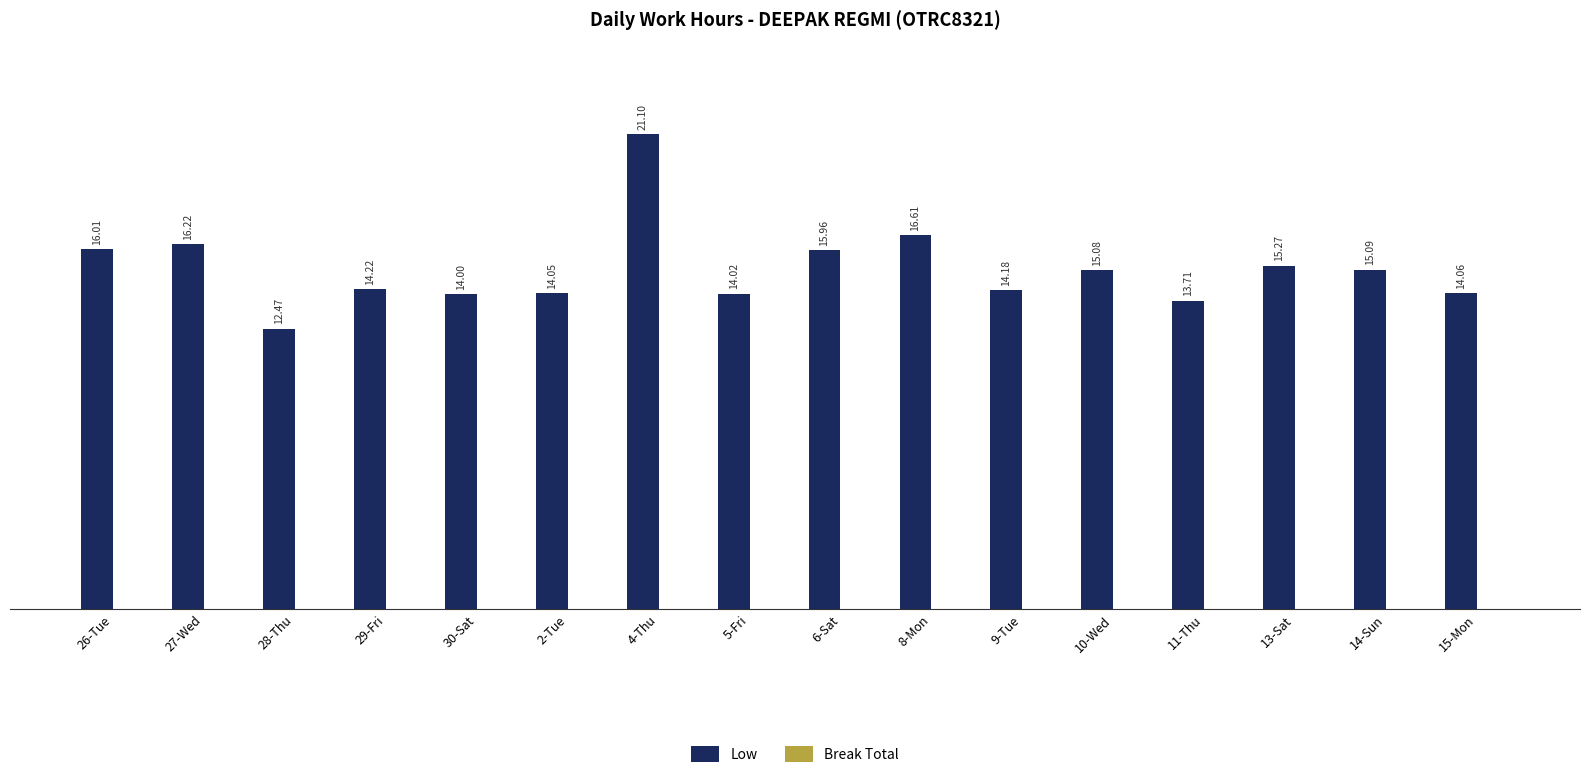

What is the change in value from 2-Tue to 9-Tue?

+0.1